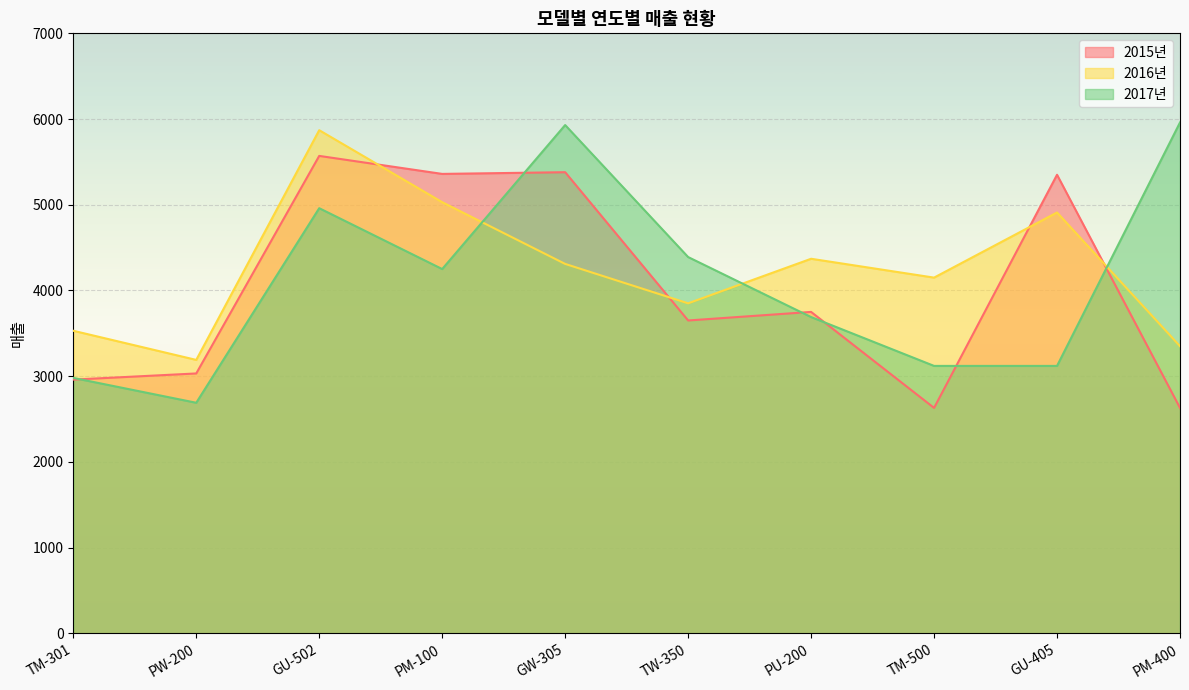

What is the minimum value shown in the chart?

2630